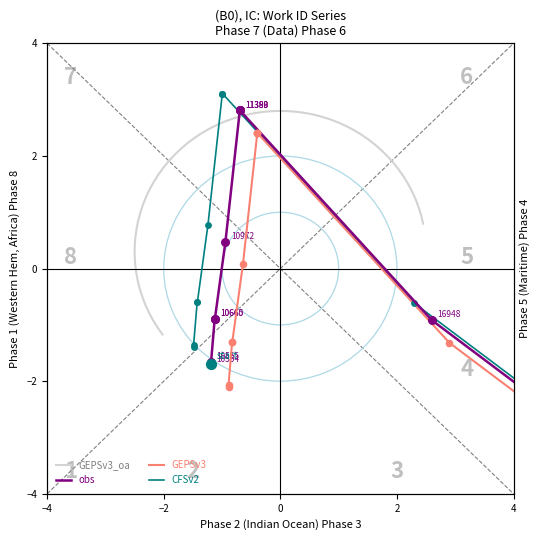

Which has a higher value, 11390 or 11388?

11390